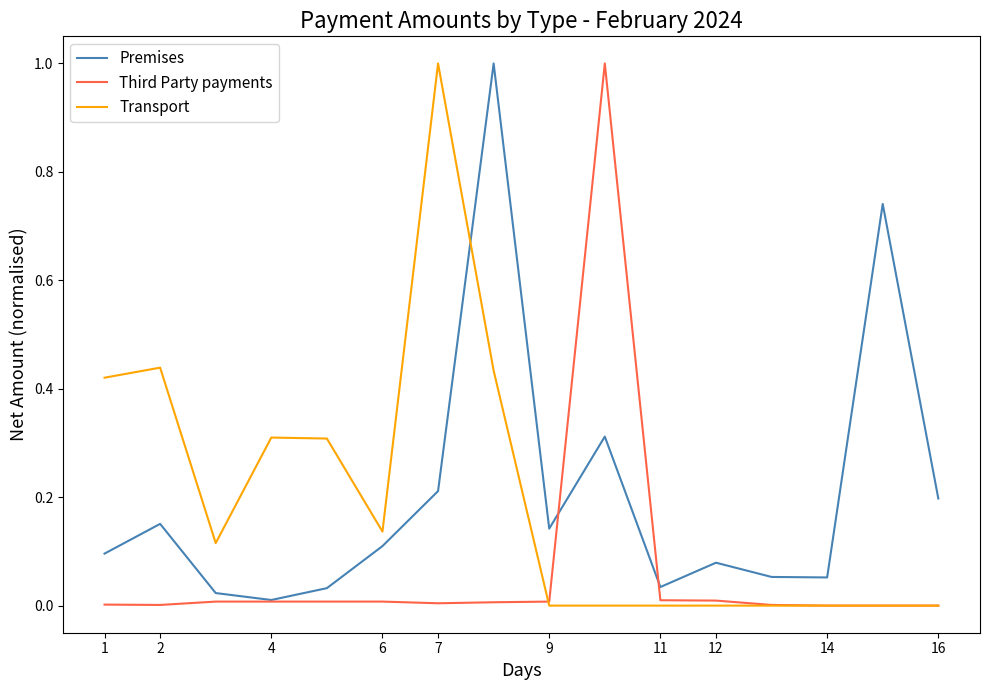

Does the chart display data point markers on the line(s)?

No